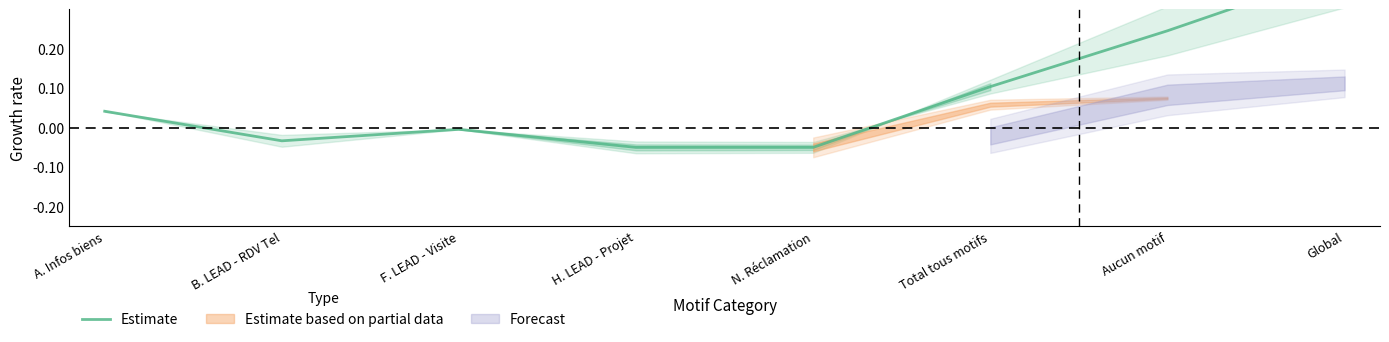

What is the difference between the second highest and minimum values?

0.3